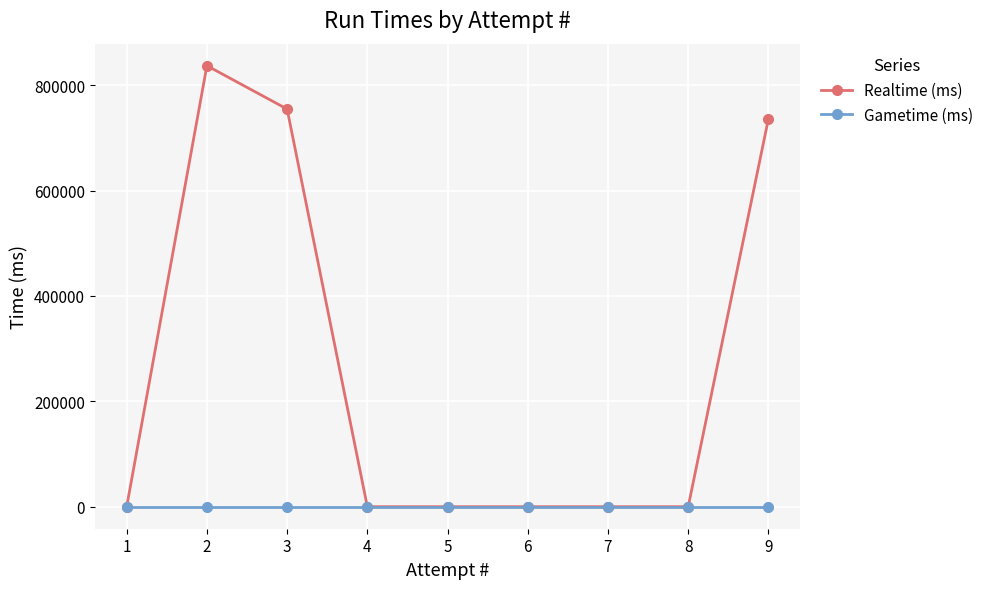

At which category is the sum across all series the highest?

2